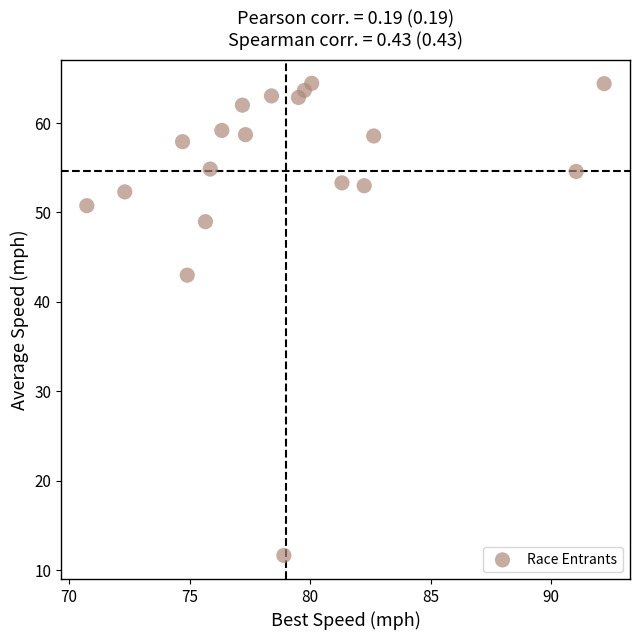

What is the range of Y values (max minus min)?

52.8